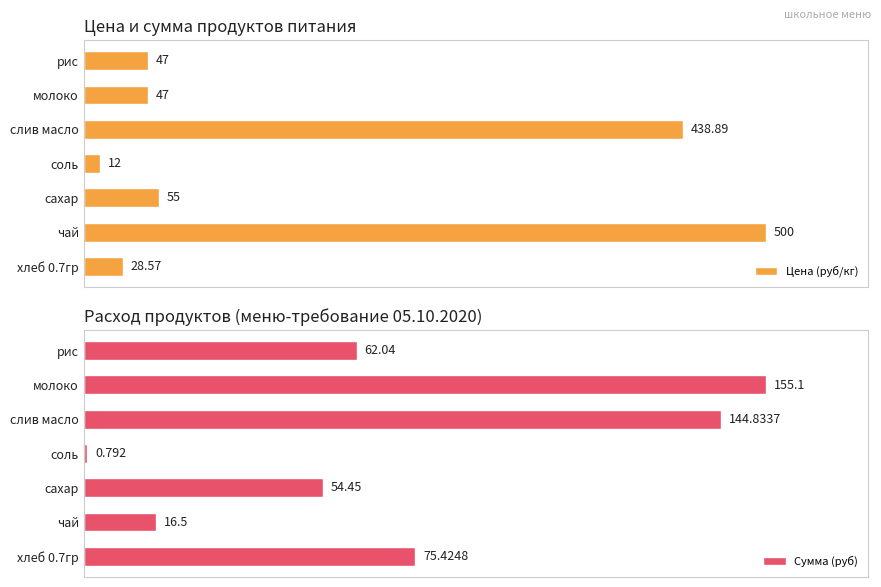

What is the difference between the maximum and minimum values in the Сумма (руб) series?

154.3